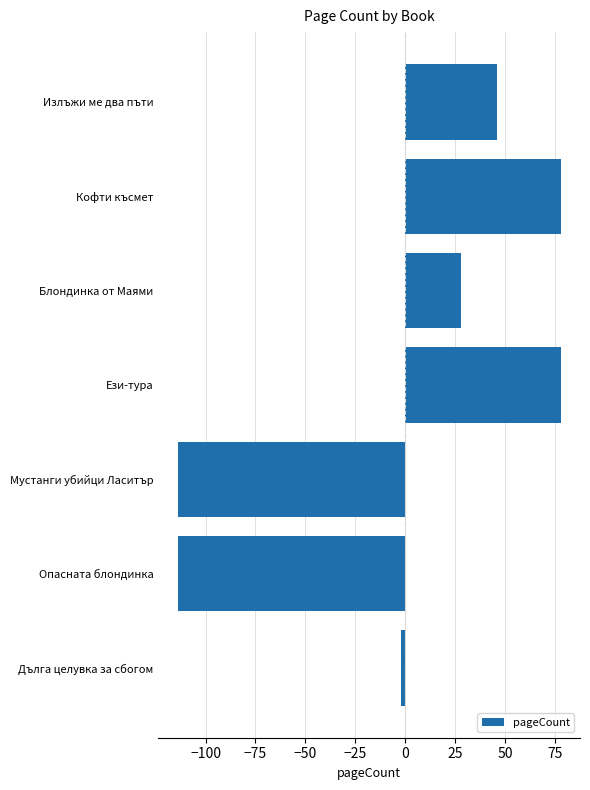

Where is the data nearest to the value -18?

Дълга целувка за сбогом